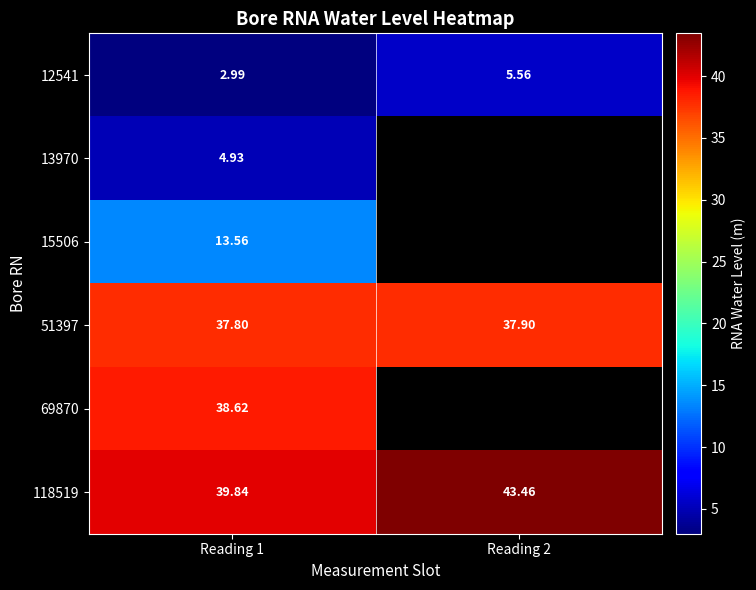

At which label does 51397 reach its peak?

Reading 2